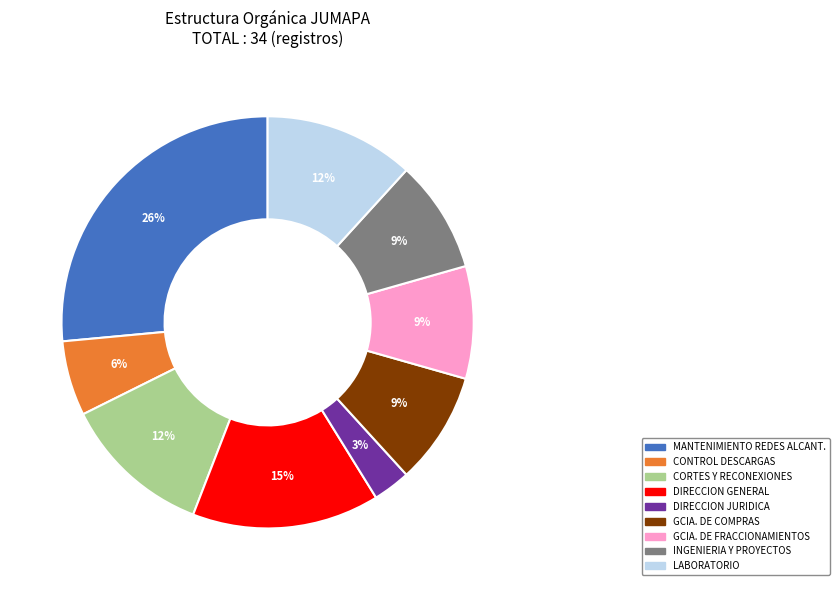

To the nearest percent, what is the average slice percentage?

11%